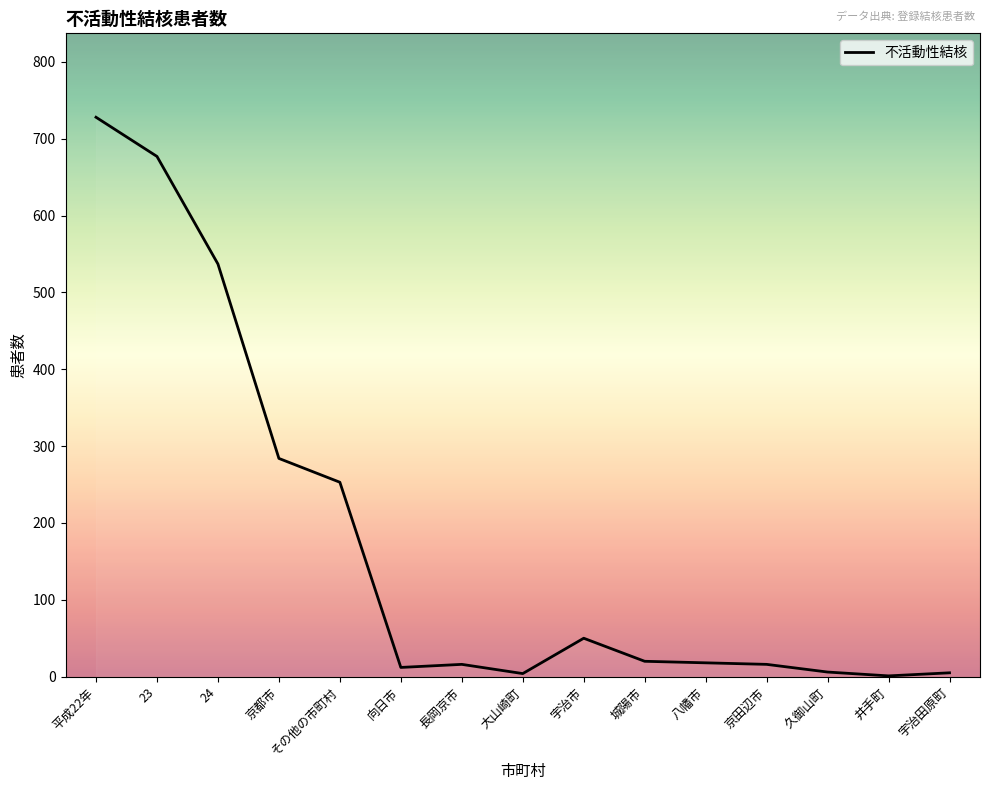

At which label does the data first exceed 18?

平成22年